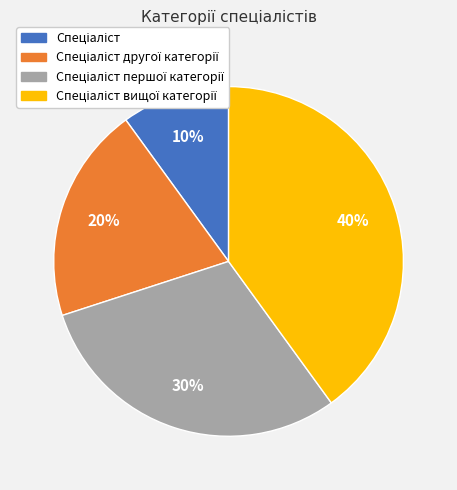

To the nearest percent, what is the average slice percentage?

25%